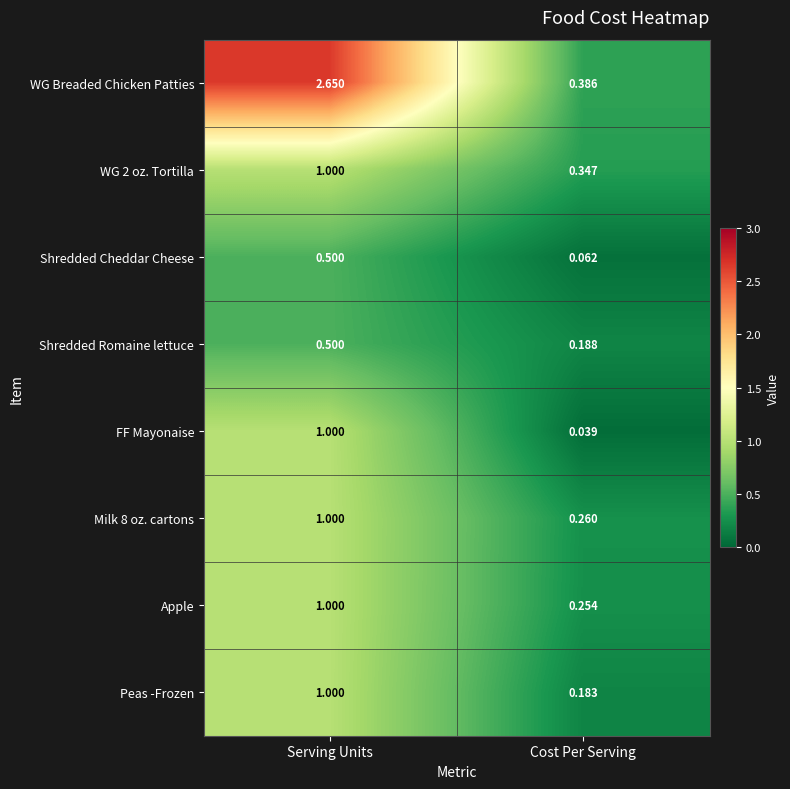

Where is Apple nearest to the value 0?

Cost Per Serving